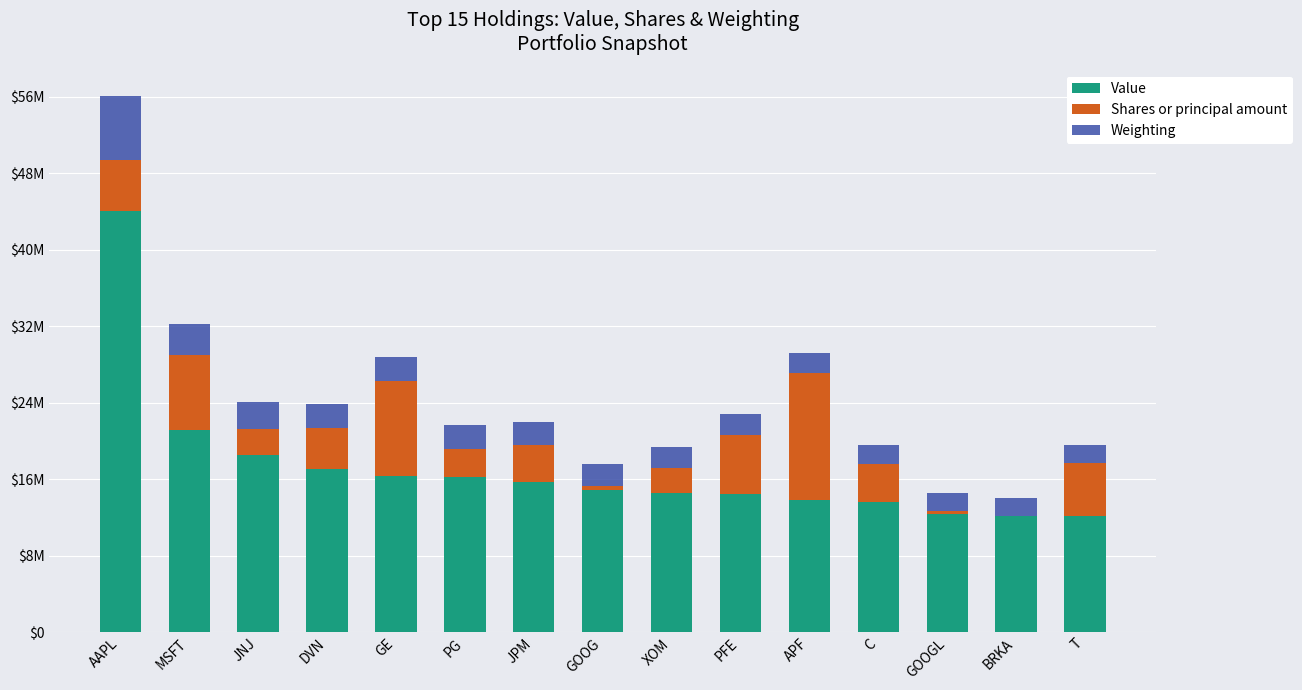

Read the Shares or principal amount value at XOM.

2581580.3